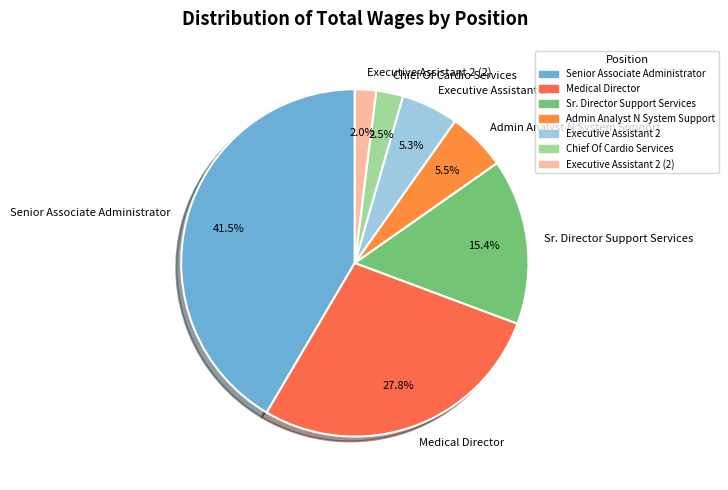

True or false: Admin Analyst N System Support accounts for 15% of the total.

False